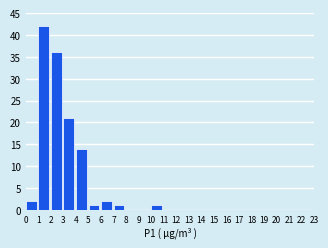

Reading left to right, list every bar in this chart as the range it spans on the x-axis followed by its height. The values are not printed on the chart, so give them approximately, as read against the axis.

0 to 1: 2
1 to 2: 42
2 to 3: 36
3 to 4: 21
4 to 5: 14
5 to 6: 1
6 to 7: 2
7 to 8: 1
8 to 9: 0
9 to 10: 0
10 to 11: 1
11 to 12: 0
12 to 13: 0
13 to 14: 0
14 to 15: 0
15 to 16: 0
16 to 17: 0
17 to 18: 0
18 to 19: 0
19 to 20: 0
20 to 21: 0
21 to 22: 0
22 to 23: 0